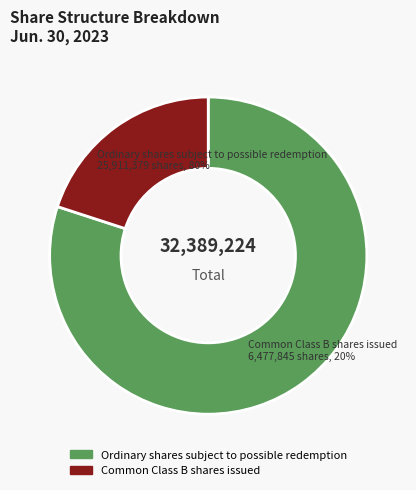

To the nearest percent, what is the difference between the largest and smallest slice percentages?

60%